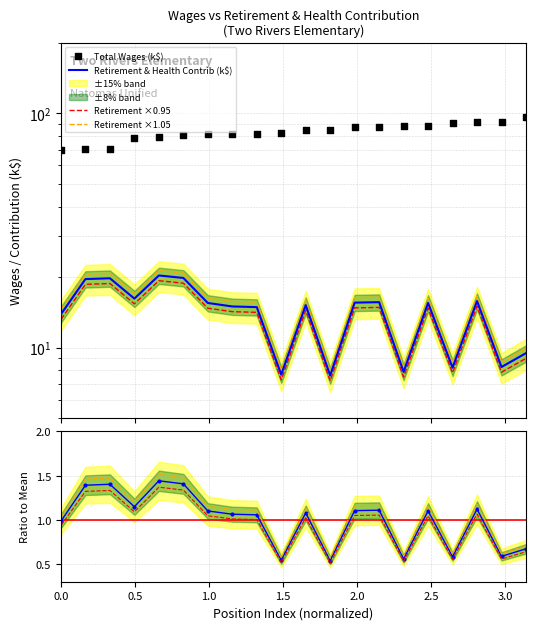

Which series has the largest total across all categories?

Total Wages (k$)